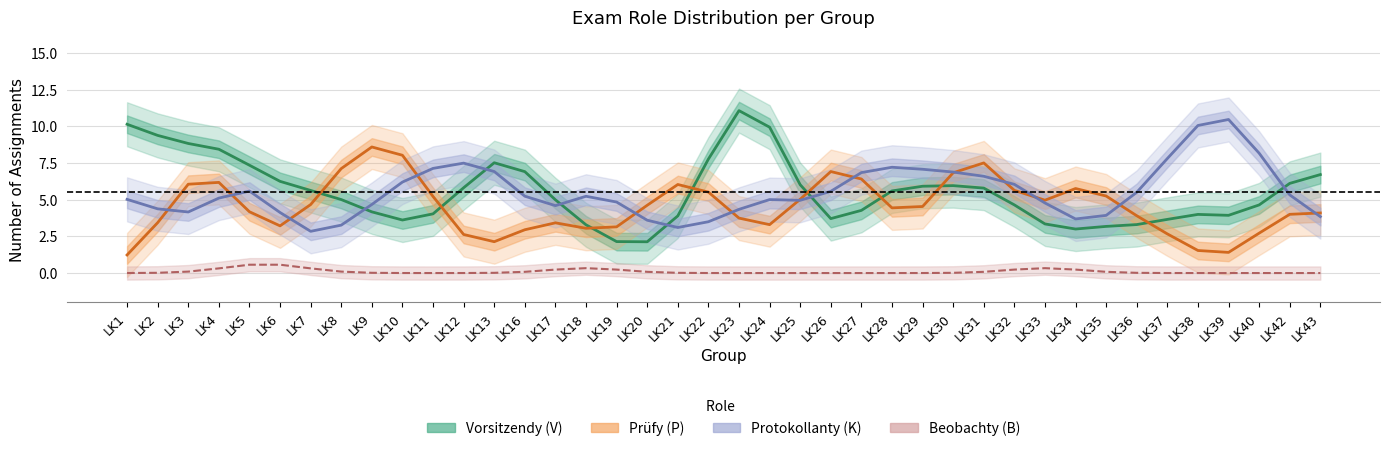

Which series ends up on top after the final intersection of Prüfy (P) and Vorsitzendy (V)?

Vorsitzendy (V)